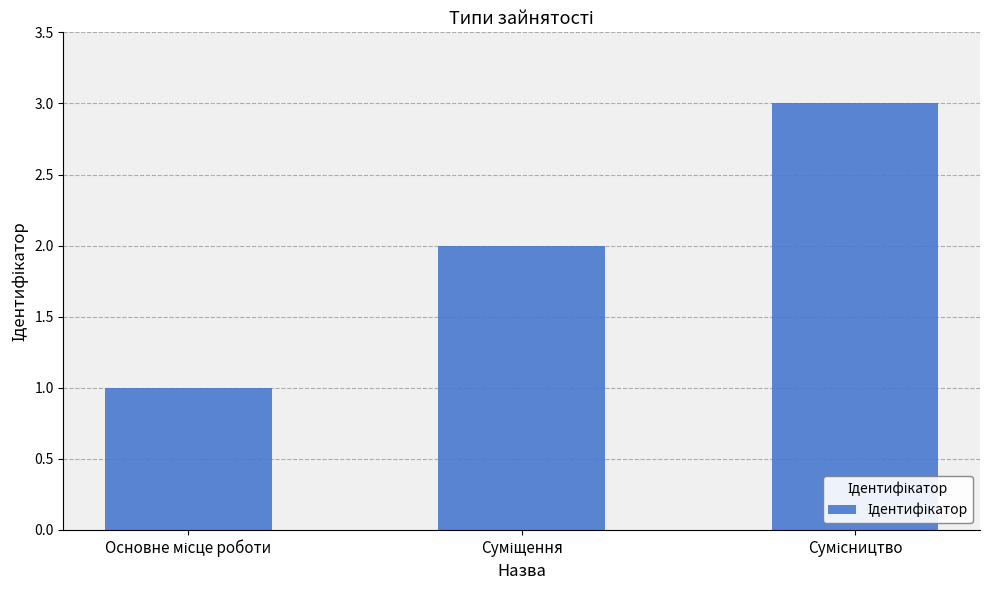

What is the value of the 2nd bar from the left?

2